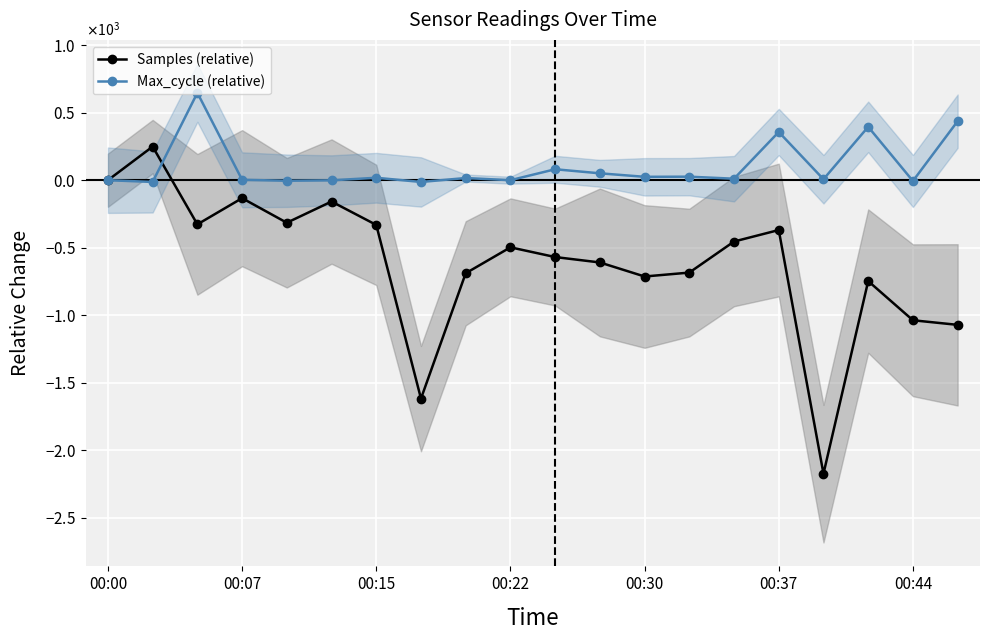

What is the total value across all series at 17?

-352